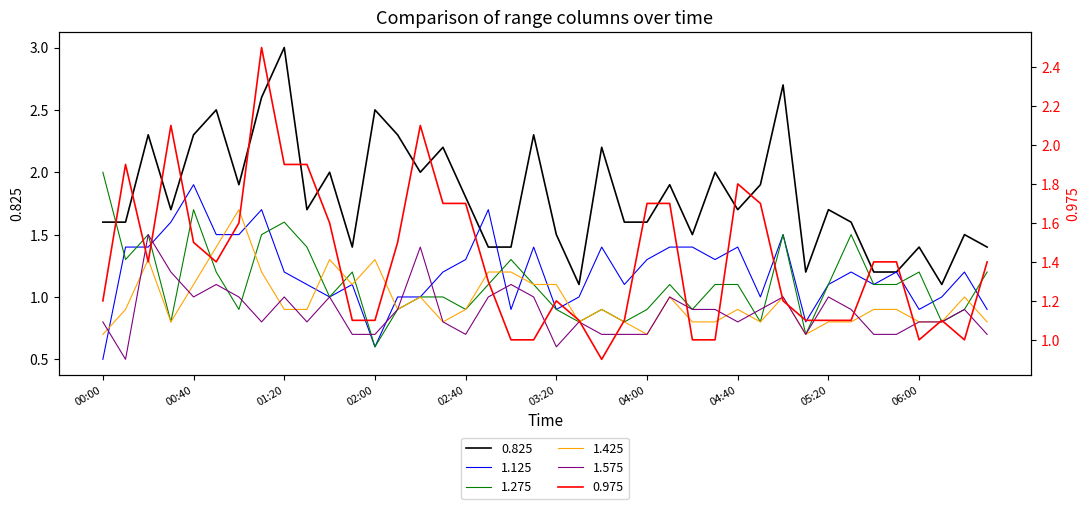

Where does the 0.975 series first go above 1?

00:00